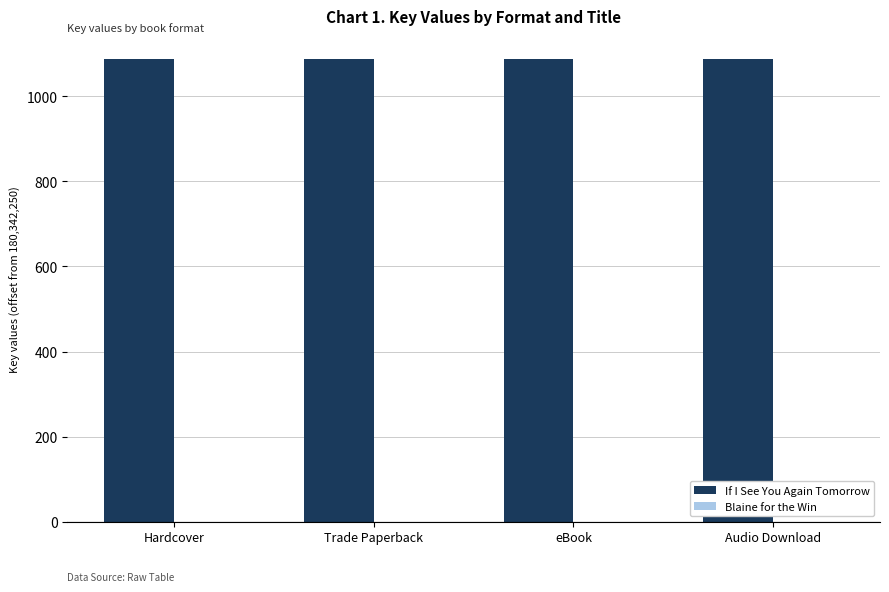

List the series in order of their overall mean, lowest first.

Blaine for the Win, If I See You Again Tomorrow